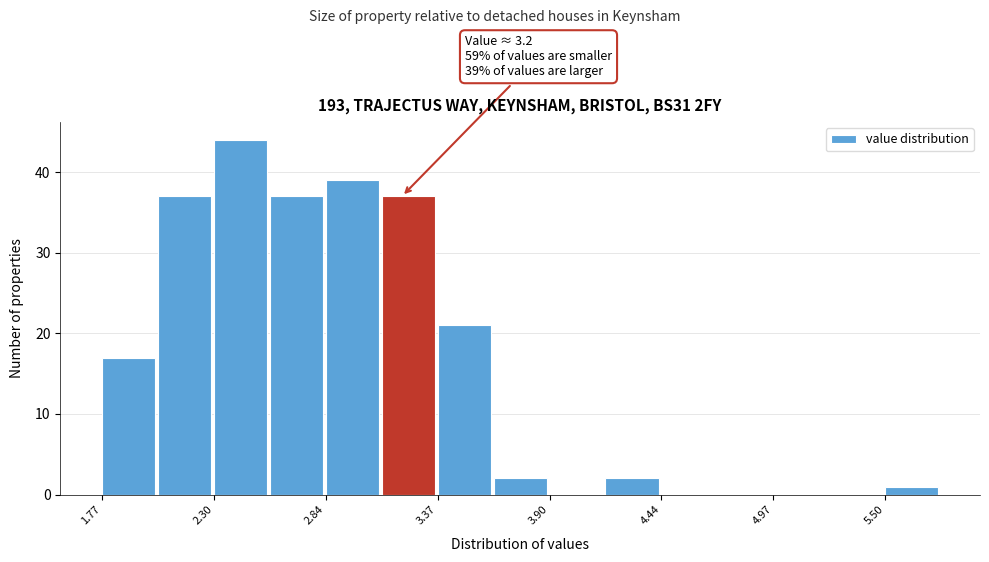

Around what value on the x-axis is the tallest bar? Give the approximate position of its centre, as read against the axis.

2.4